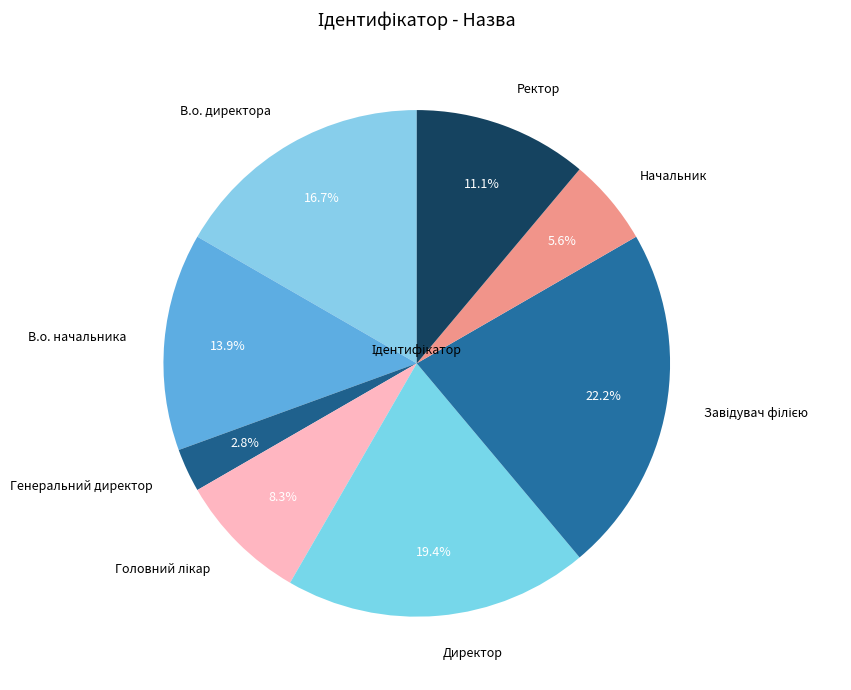

To the nearest percent, what is the combined percentage of Ректор and В.о. начальника?

25%